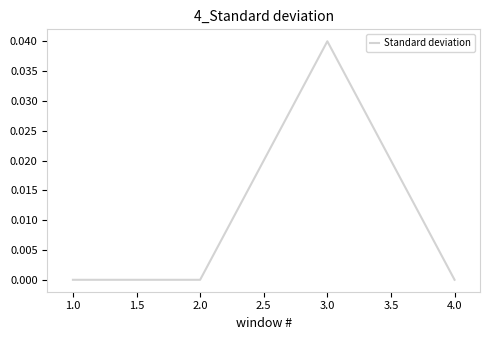

Is it true that the value at 1.0 is 0.0?

True